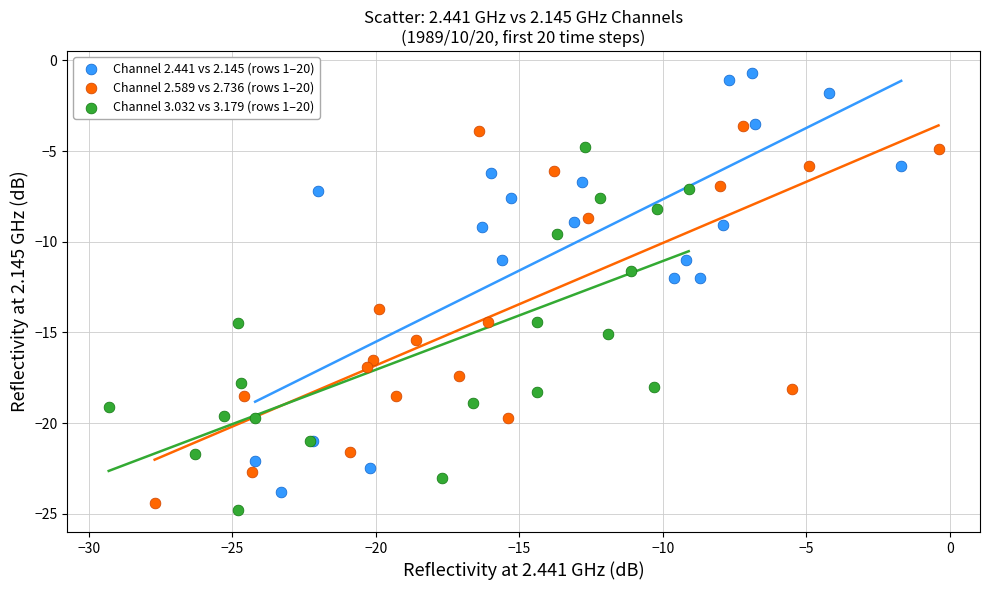

Which series reaches the maximum Y coordinate?

Channel 2.441 vs 2.145 (rows 1–20)